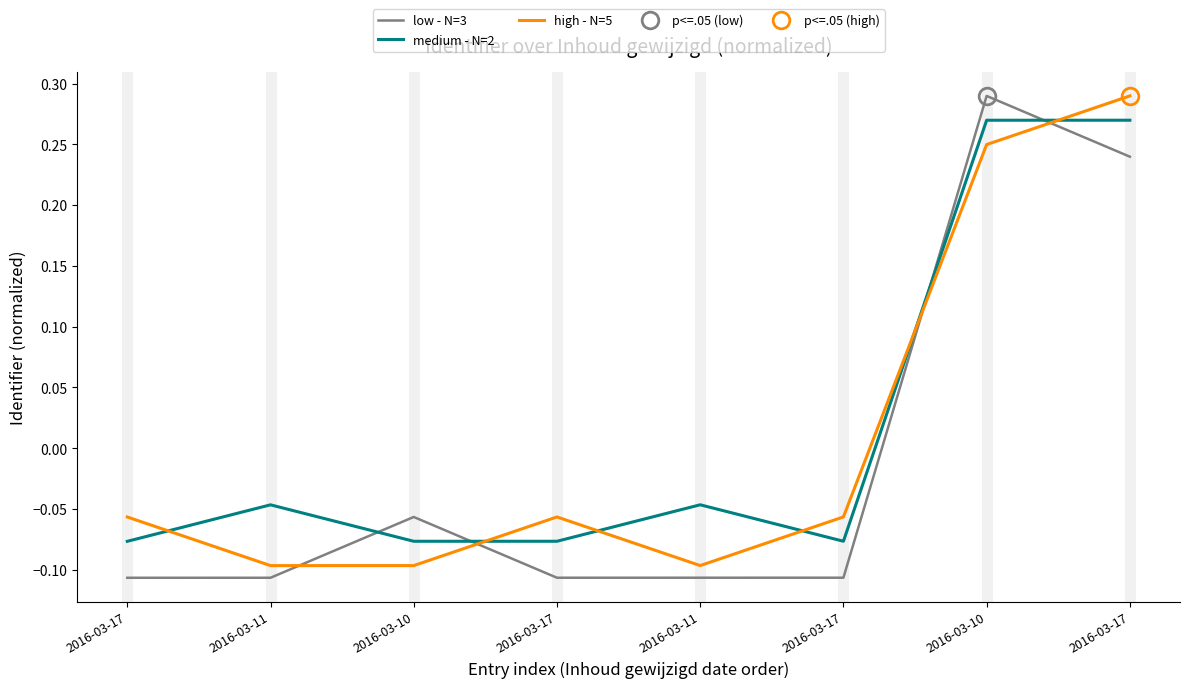

The value of high - N=5 at 2016-03-17 is -0.0. True or false?

False